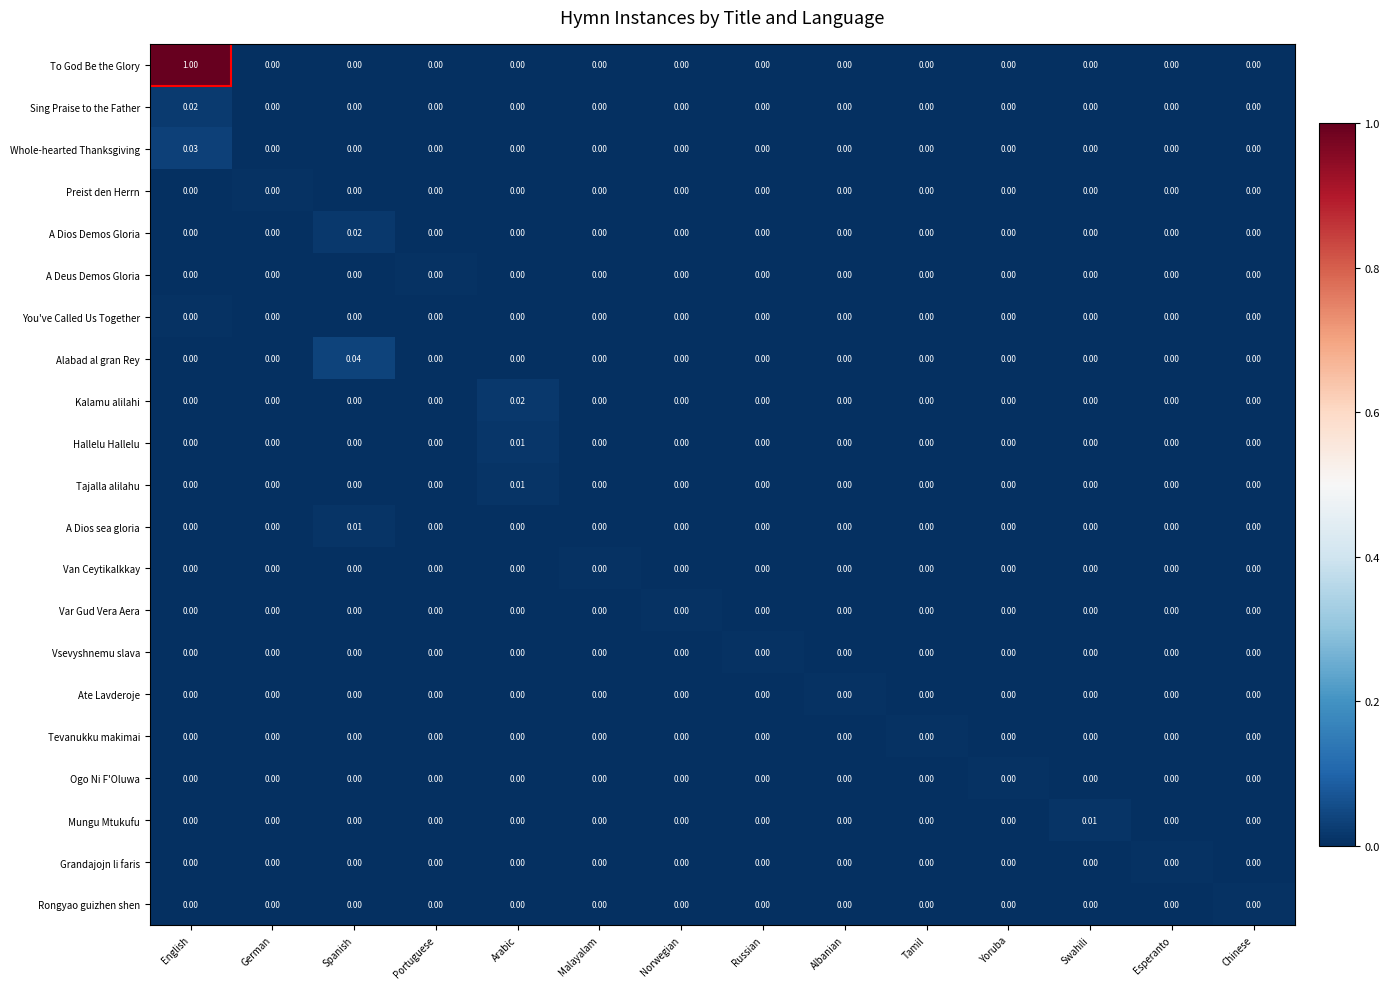

Which series has the widest spread of values?

To God Be the Glory